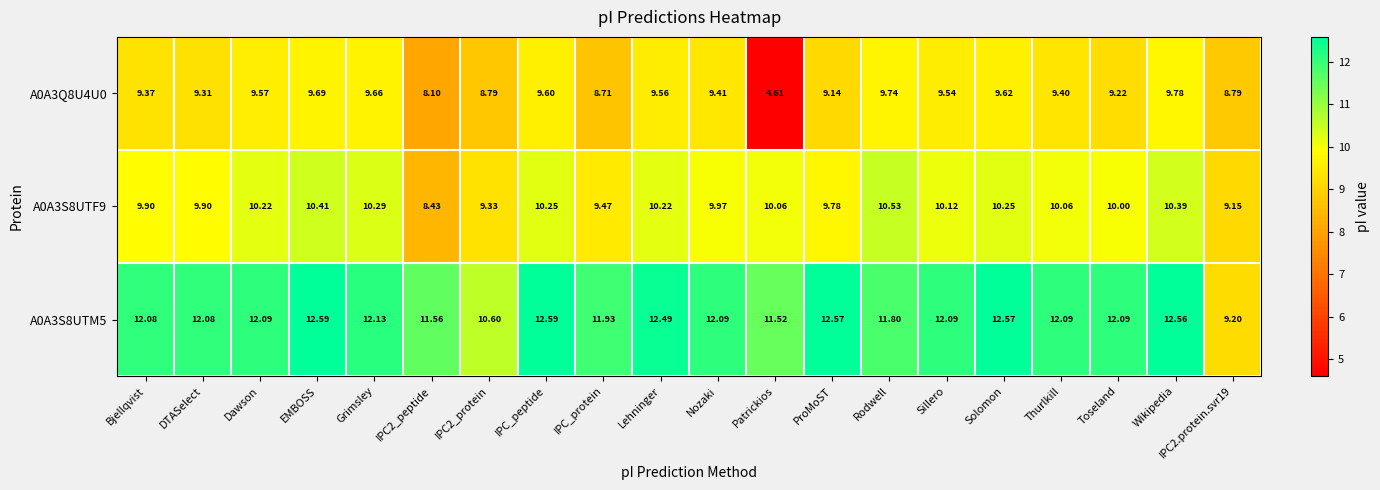

At which category is the sum across all series the highest?

Wikipedia